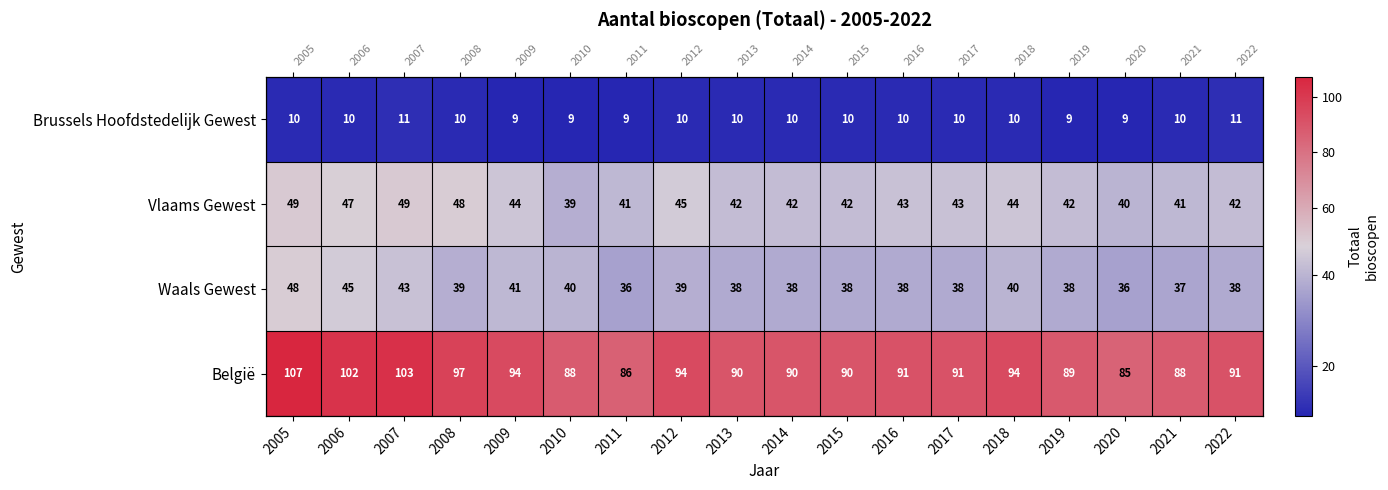

What is the minimum value for Vlaams Gewest?

39